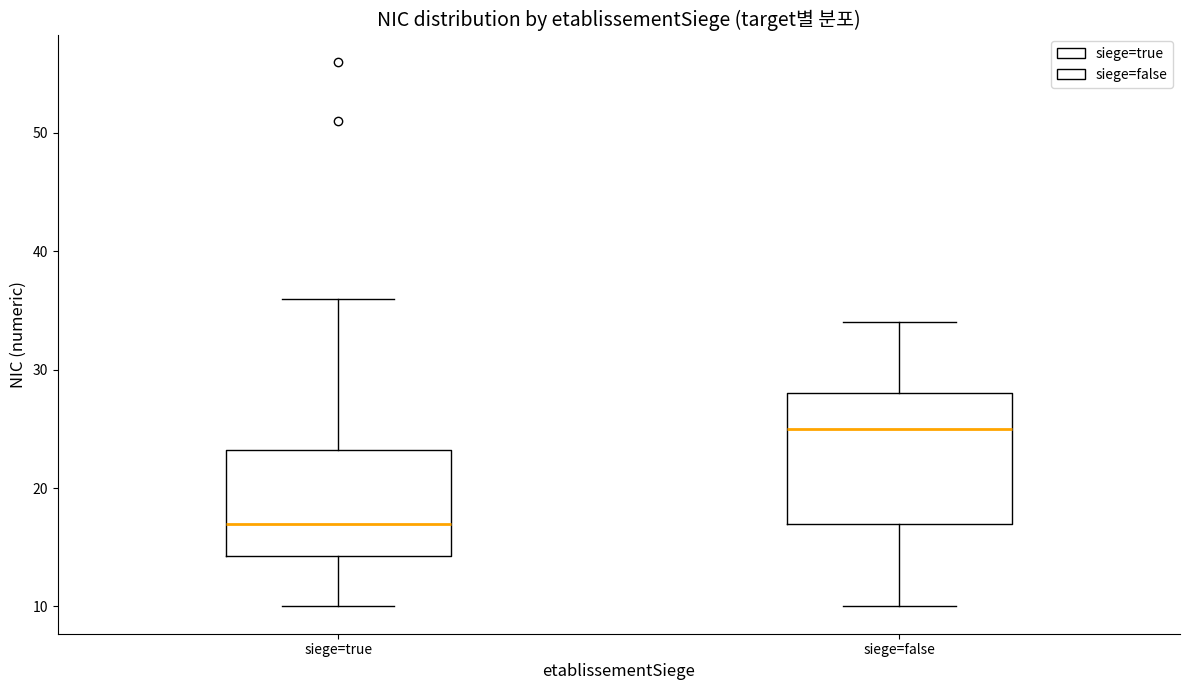

Which box is the tallest, from its lower edge to its upper edge?

siege=false